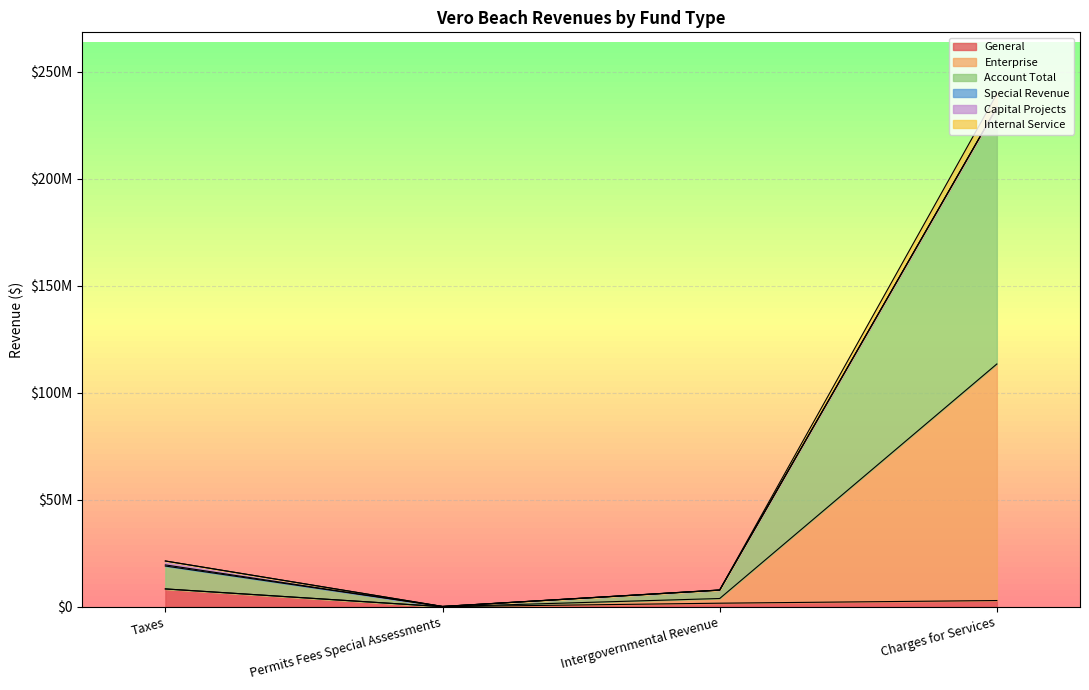

True or false: Enterprise and Special Revenue intersect in this chart.

False